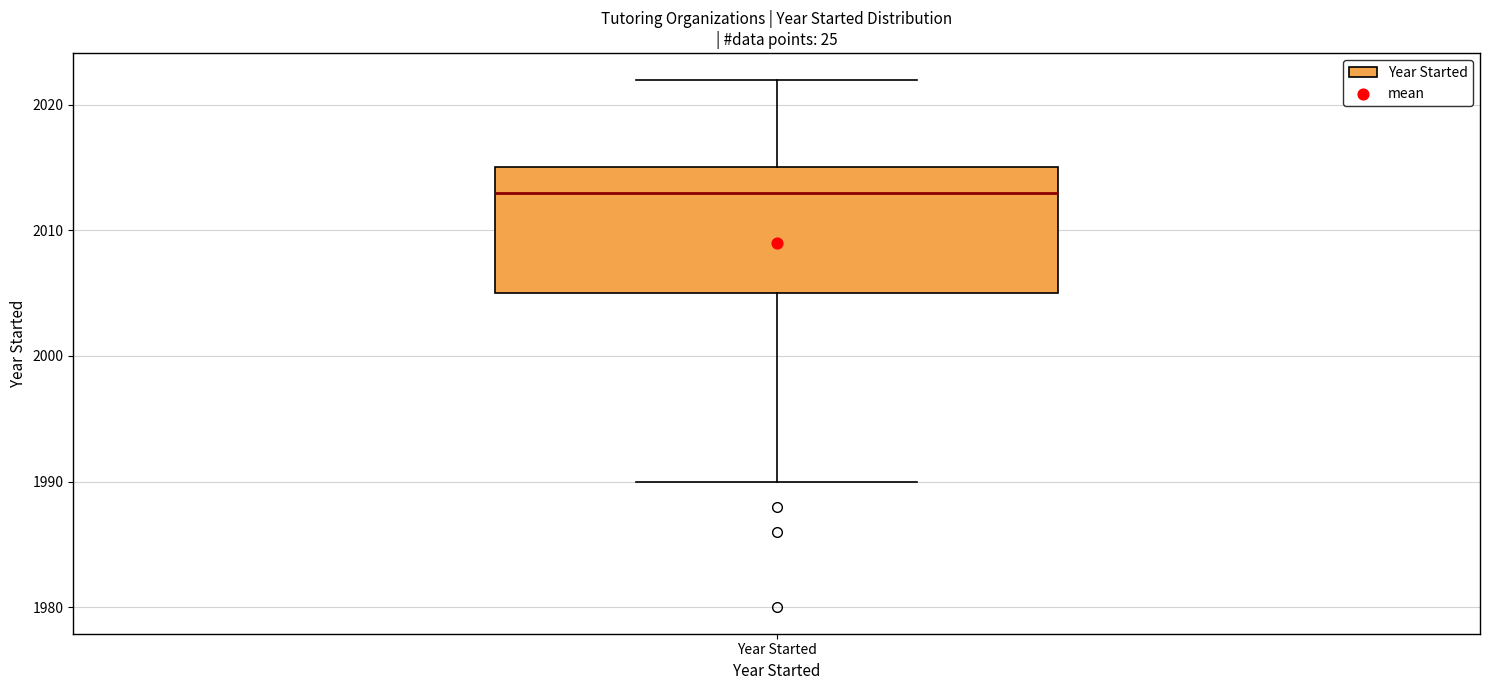

Read this box plot against the y-axis: the position of the median line, the range covered by the box, and the ends of both whiskers. The values are not printed on the chart, so give them approximately, as read against the axis.

median 2013, box 2005 to 2015, whiskers 1990 to 2022